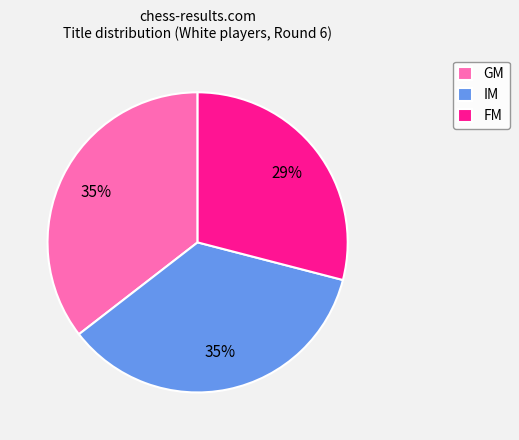

Is it true that GM is 35% of the pie?

True